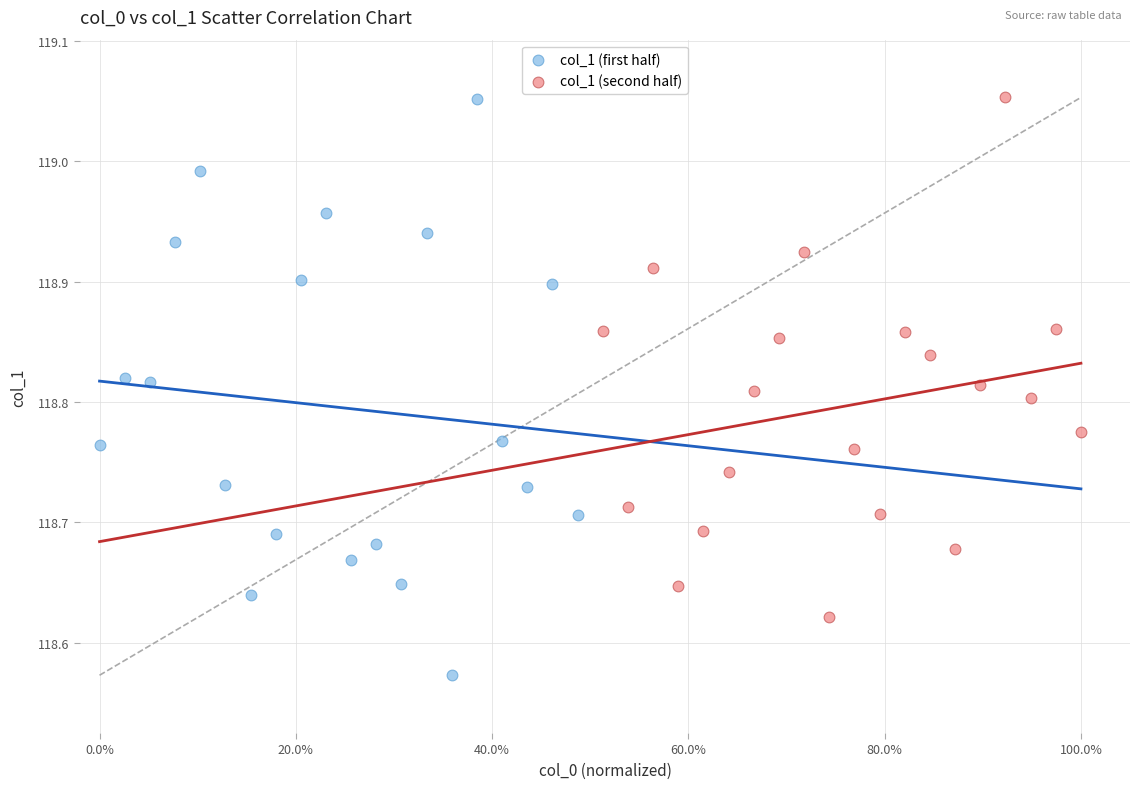

Which series has the widest spread of Y values?

col_1 (first half)